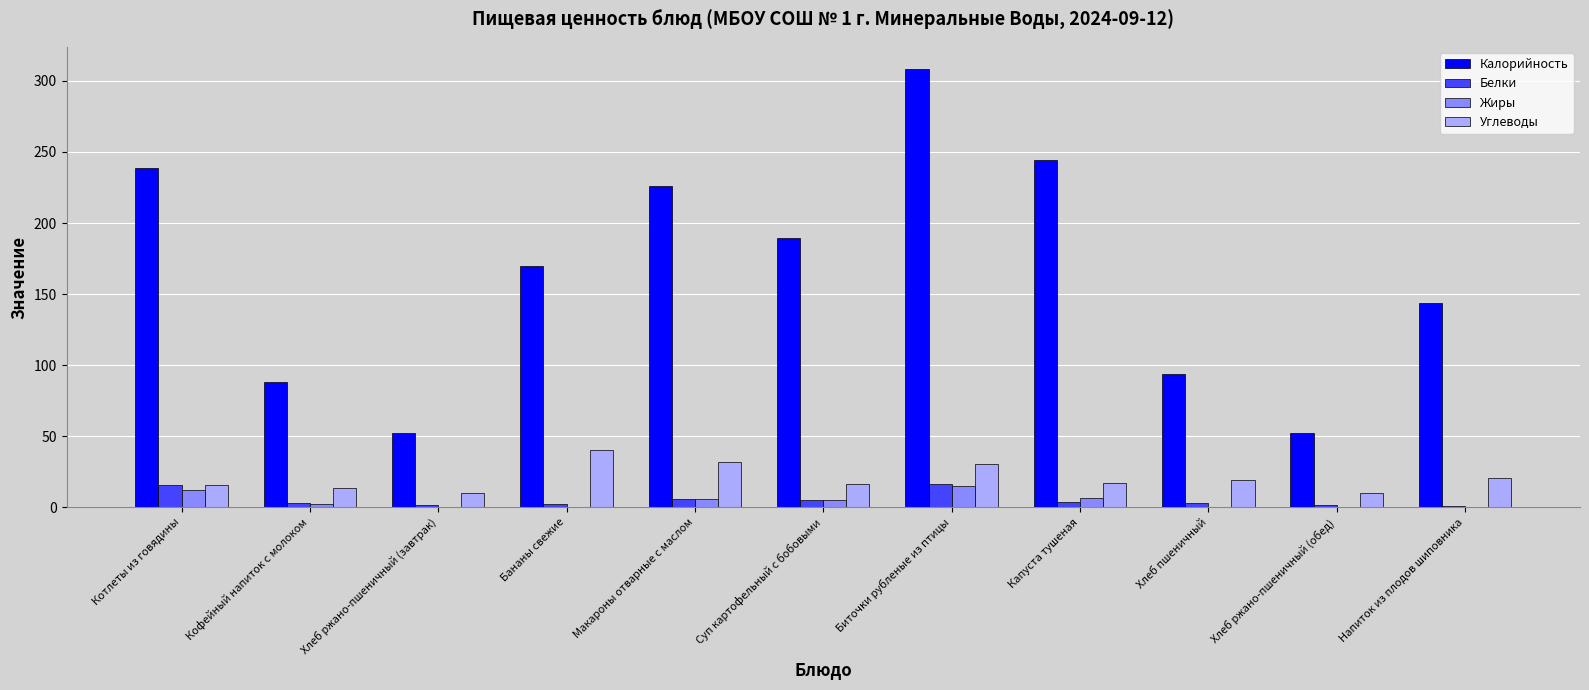

At which label does Калорийность reach its peak?

Биточки рубленые из птицы